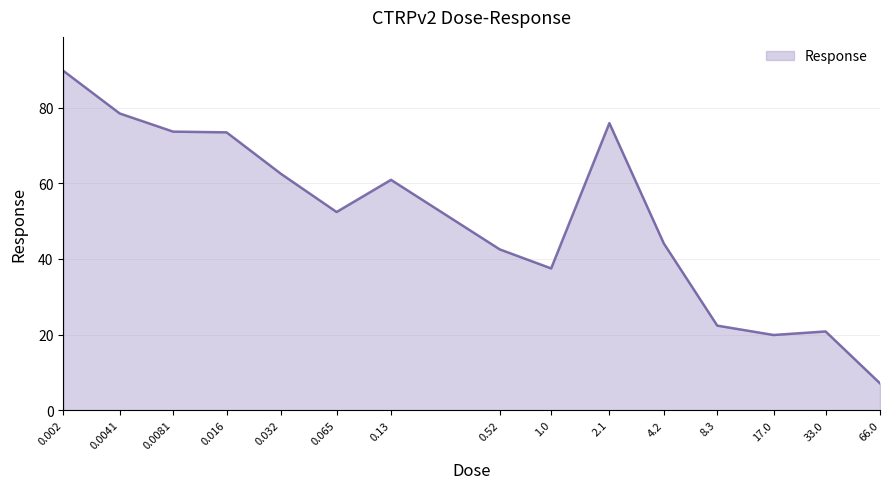

How many lines are shown in the chart?

1